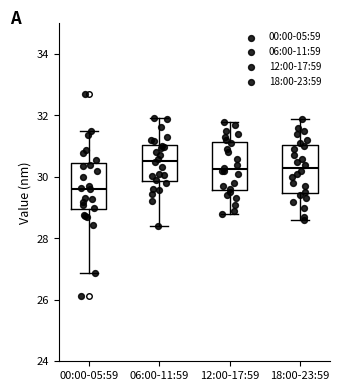

Which box has the highest median line?

06:00-11:59